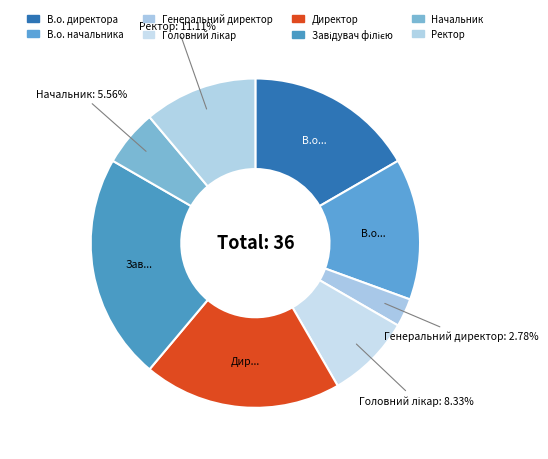

Is Ректор the majority of the pie?

No